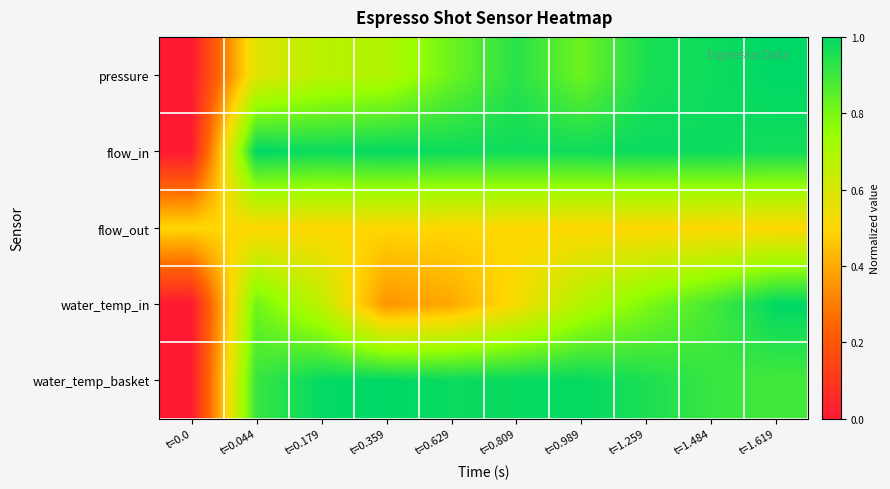

What is the maximum value shown in the chart?

1.0